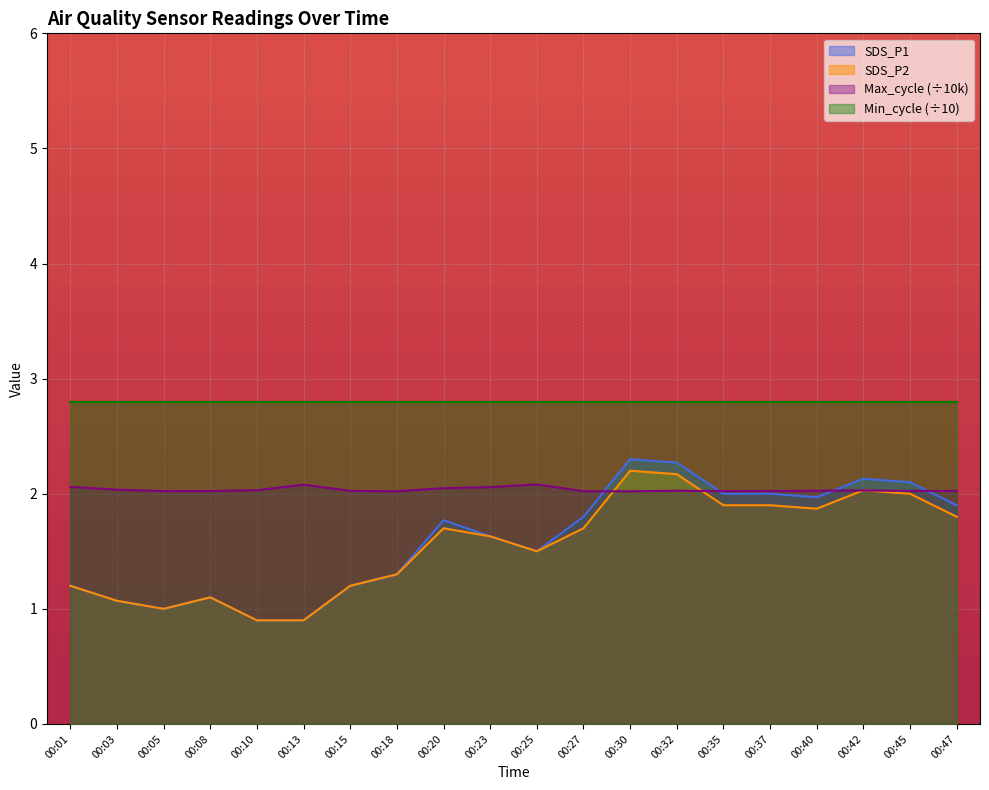

Rank the series by their maximum value, from lowest to highest.

Max_cycle (÷10k), SDS_P2, SDS_P1, Min_cycle (÷10)